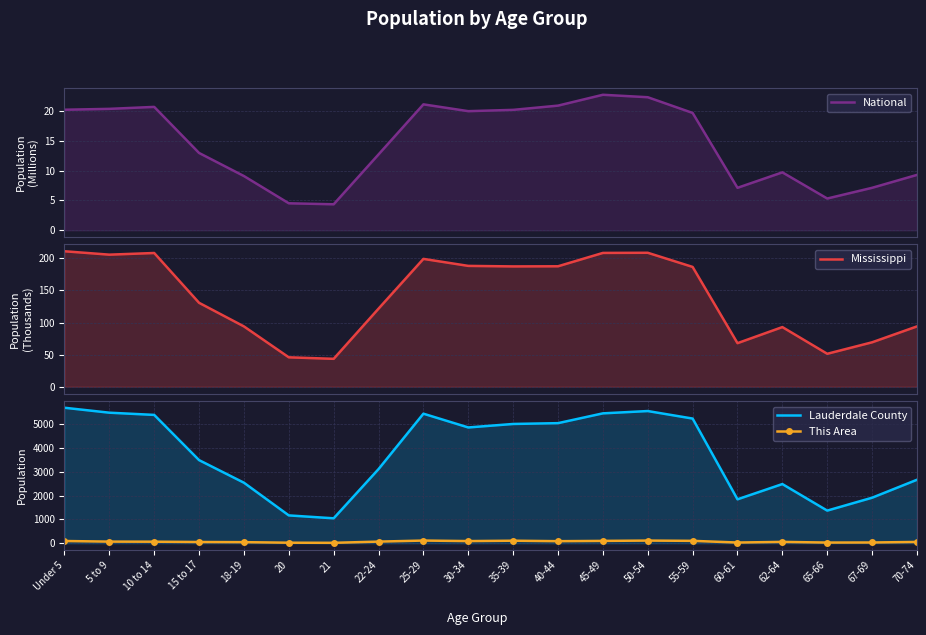

True or false: This Area and Lauderdale County intersect in this chart.

False